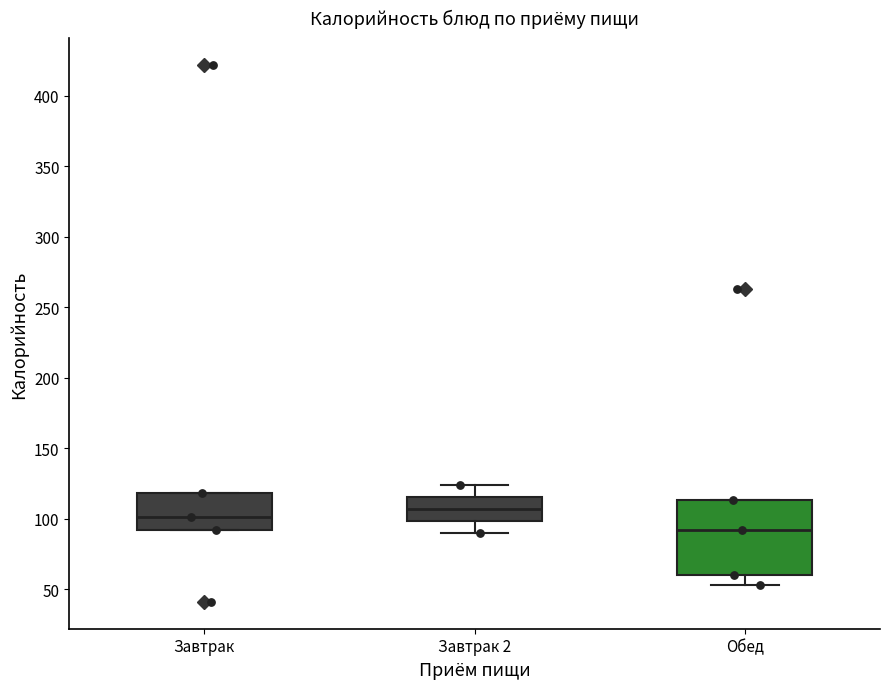

Which box is the tallest, from its lower edge to its upper edge?

Обед